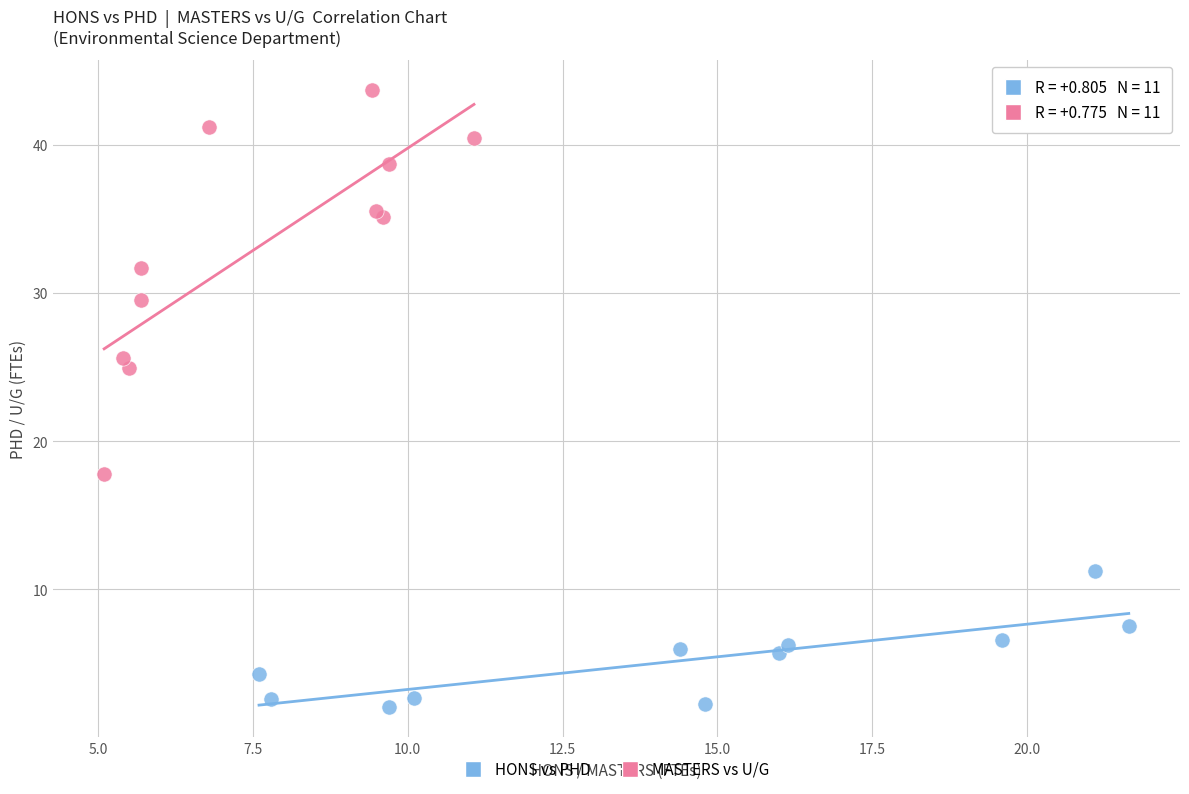

Which series reaches the maximum Y coordinate?

MASTERS vs U/G